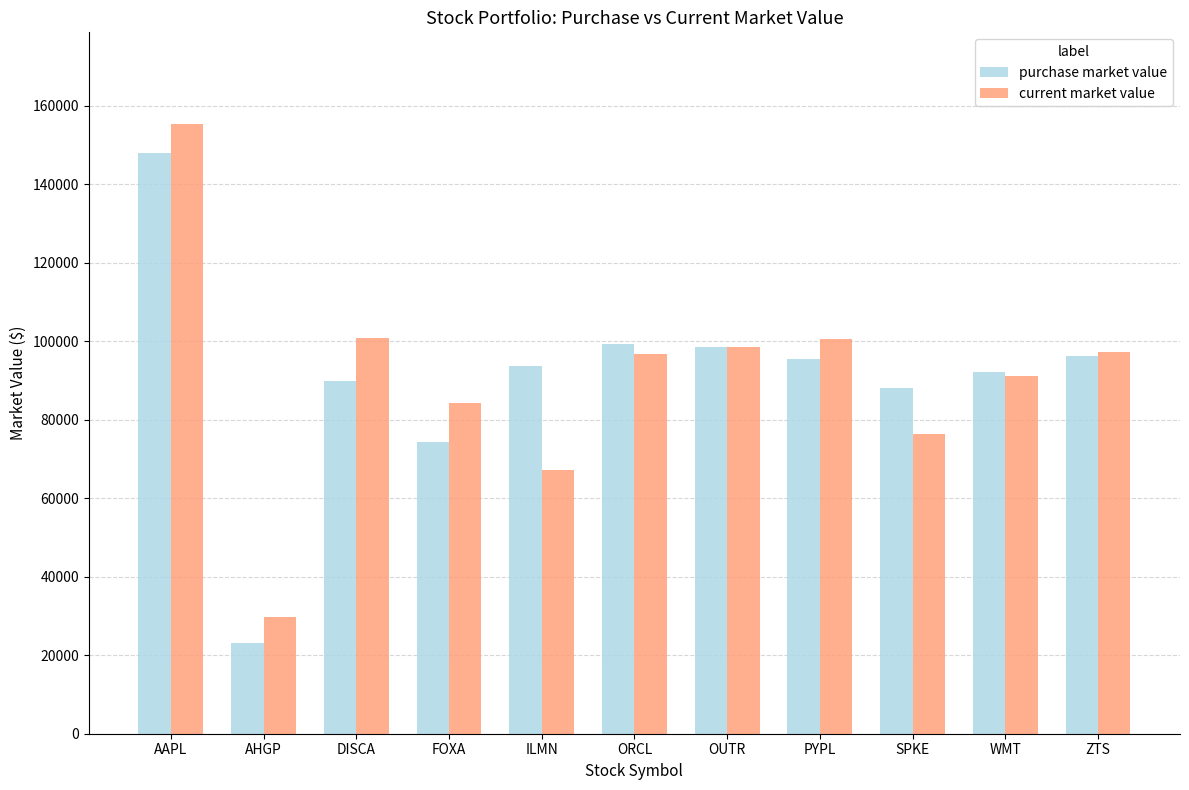

What is the label of the 8th bar from the left?

PYPL